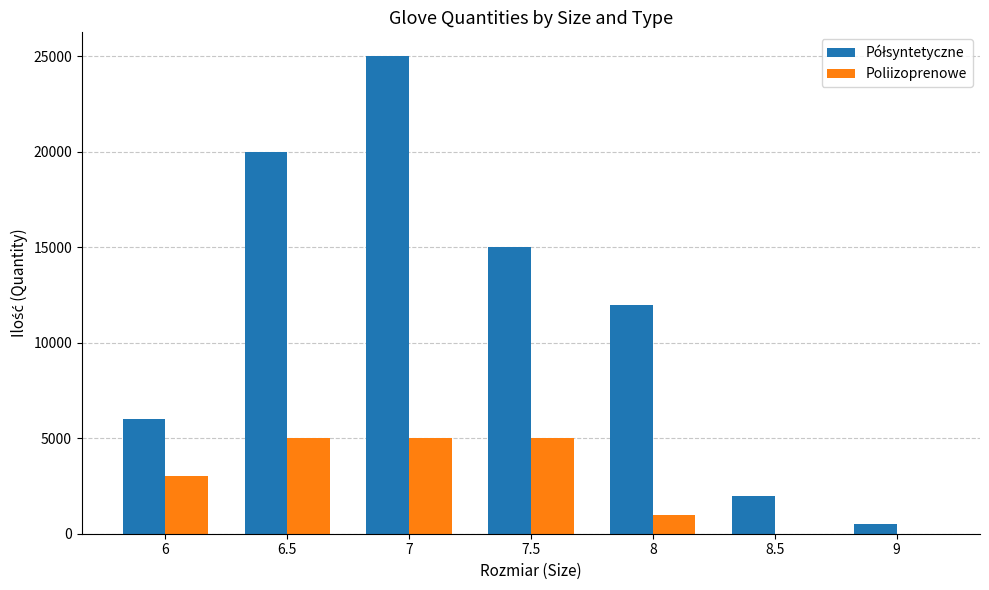

At which category is the sum across all series the highest?

7